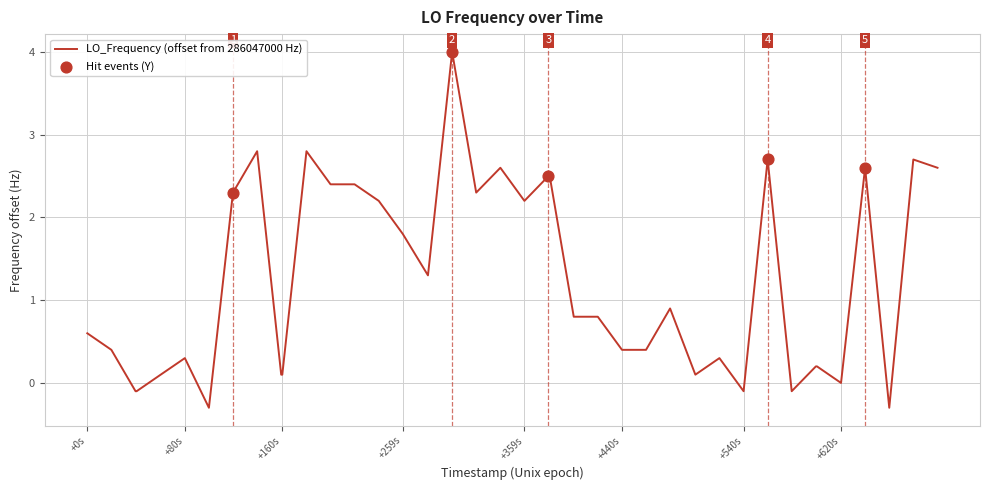

What is the minimum value shown in the chart?

-0.3